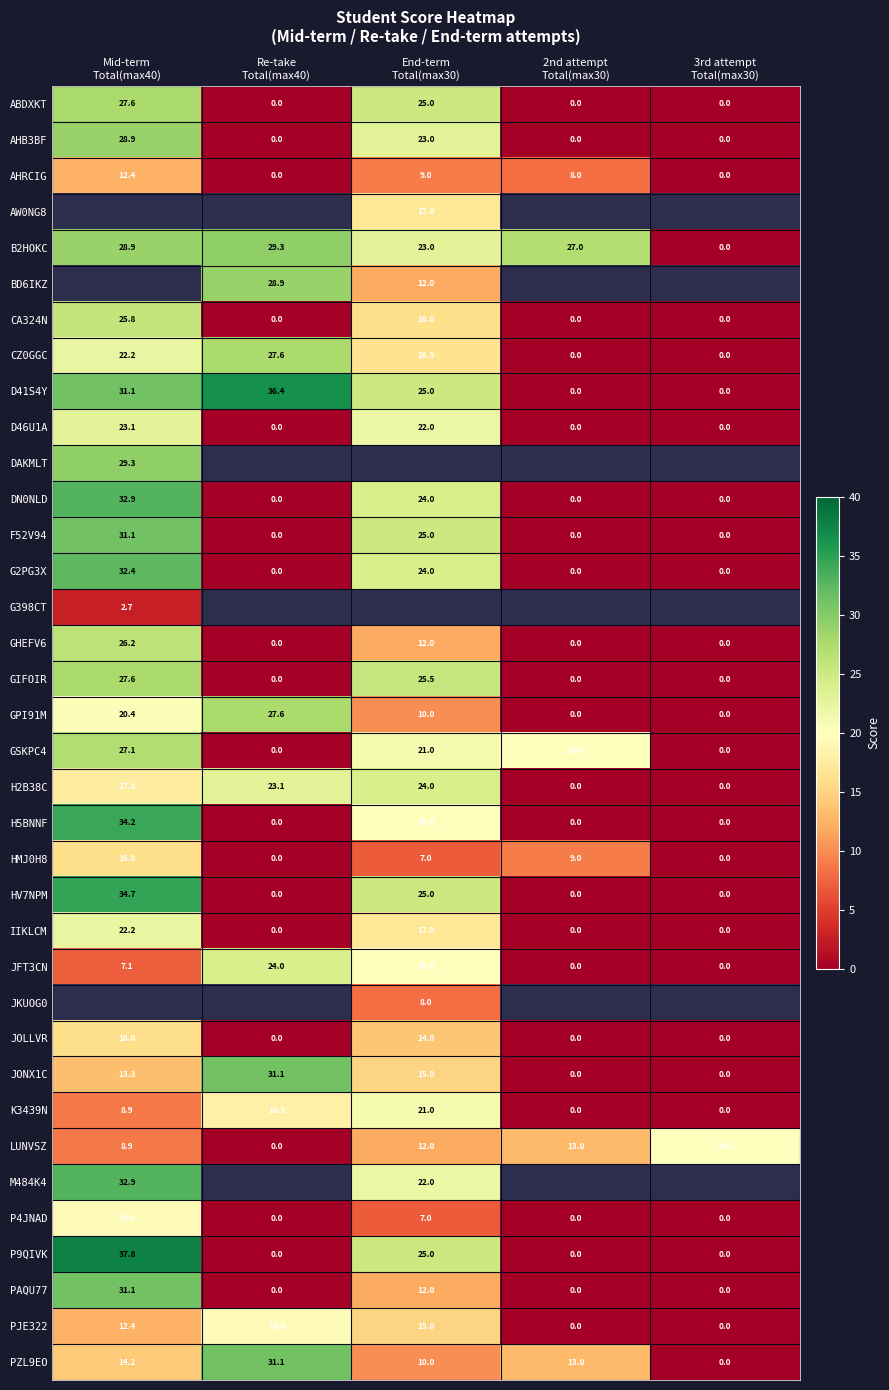

At how many categories does at least one series exceed 11?

5